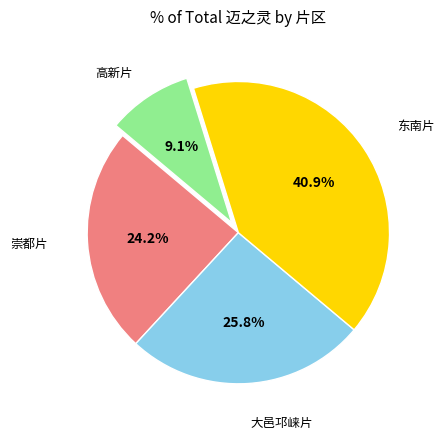

How many segments does this pie chart have?

4